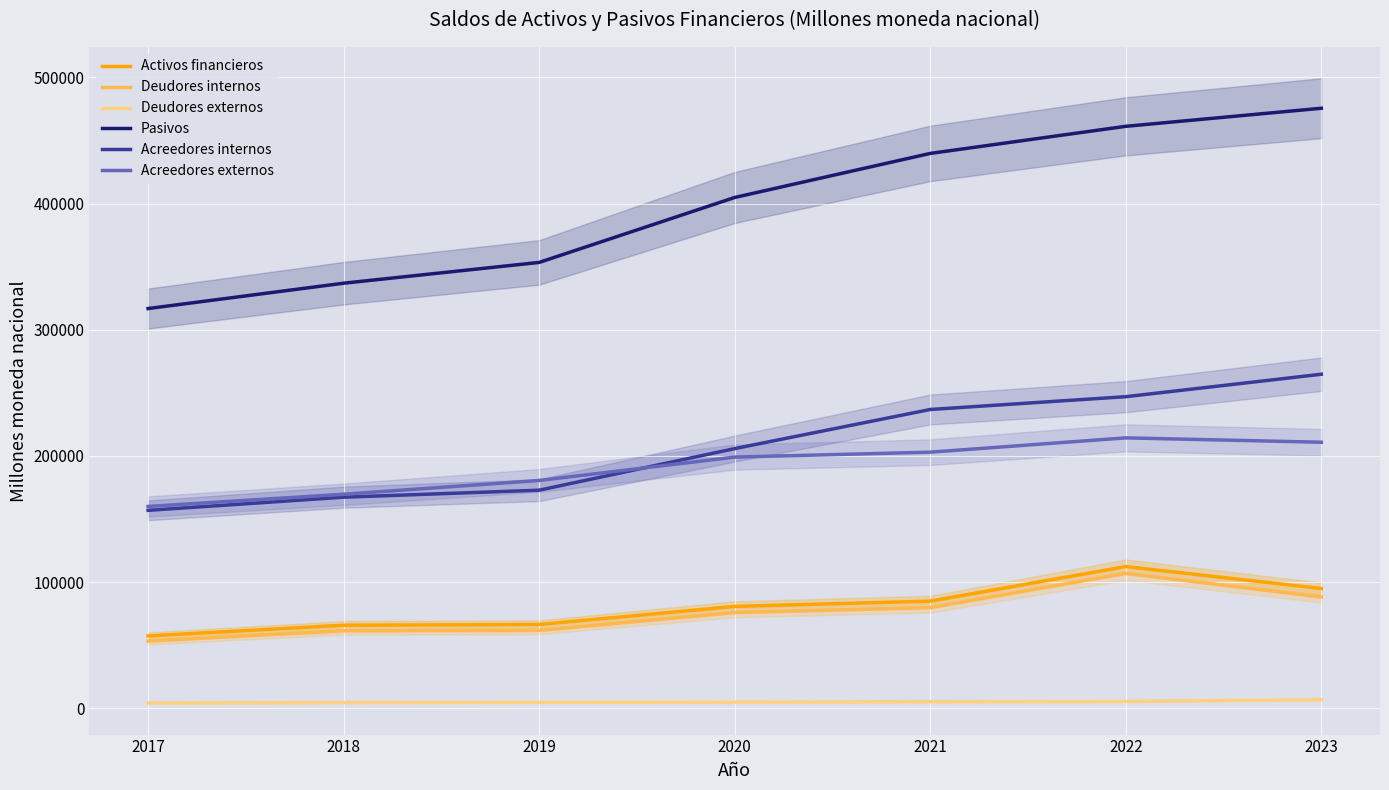

Reading right to left, list all the values displayed in this chart.

Activos financieros: 2023=94842.3	2022=112276.1	2021=84900.1	2020=80702.4	2019=66355.3	2018=65782.2	2017=57291.7
Deudores internos: 2023=88119.2	2022=106860.9	2021=79714.9	2020=75847.5	2019=61672.3	2018=61407.5	2017=53198.4
Deudores externos: 2023=6723.1	2022=5415.2	2021=5185.2	2020=4854.9	2019=4683.0	2018=4374.8	2017=4093.4
Pasivos: 2023=475491.8	2022=461173.5	2021=439687.7	2020=404784.3	2019=353308.3	2018=336835.6	2017=316751.0
Acreedores internos: 2023=264691.1	2022=246907.0	2021=236759.1	2020=205748.9	2019=172800.3	2018=167250.1	2017=156834.4
Acreedores externos: 2023=210800.7	2022=214266.5	2021=202928.6	2020=199035.4	2019=180508.0	2018=169585.5	2017=159916.5